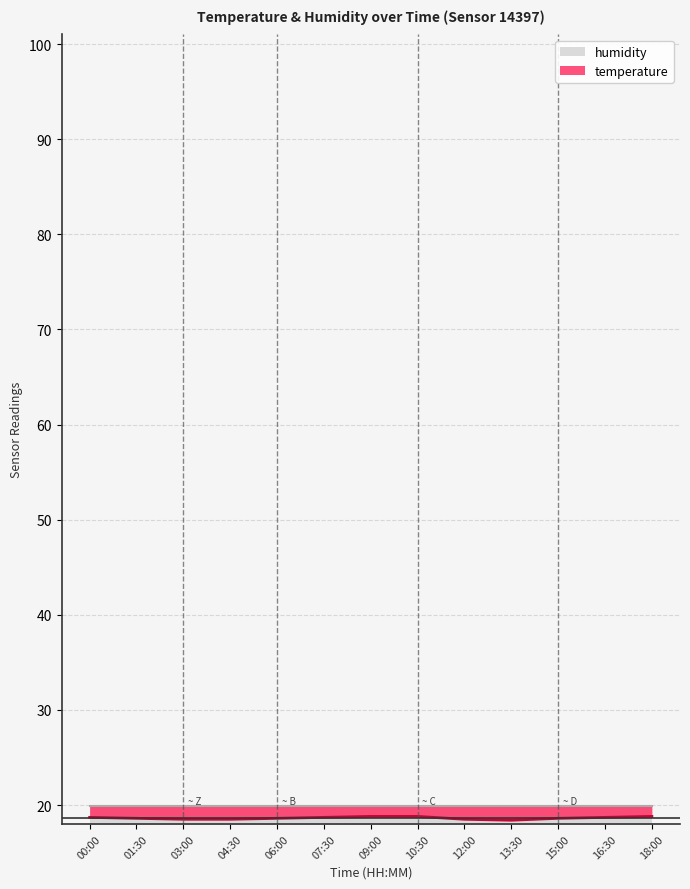

True or false: the data shows 24.5 at 09:00.

False